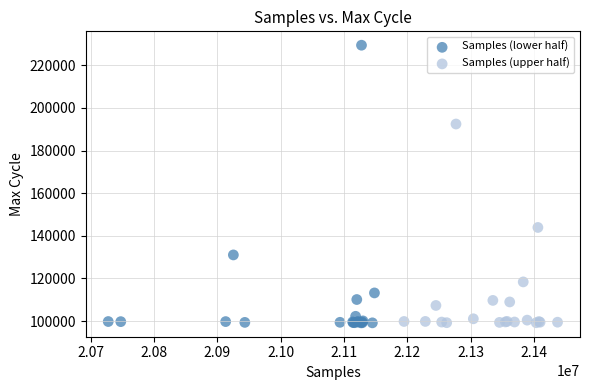

Which series has the largest Y range (max minus min)?

Samples (lower half)